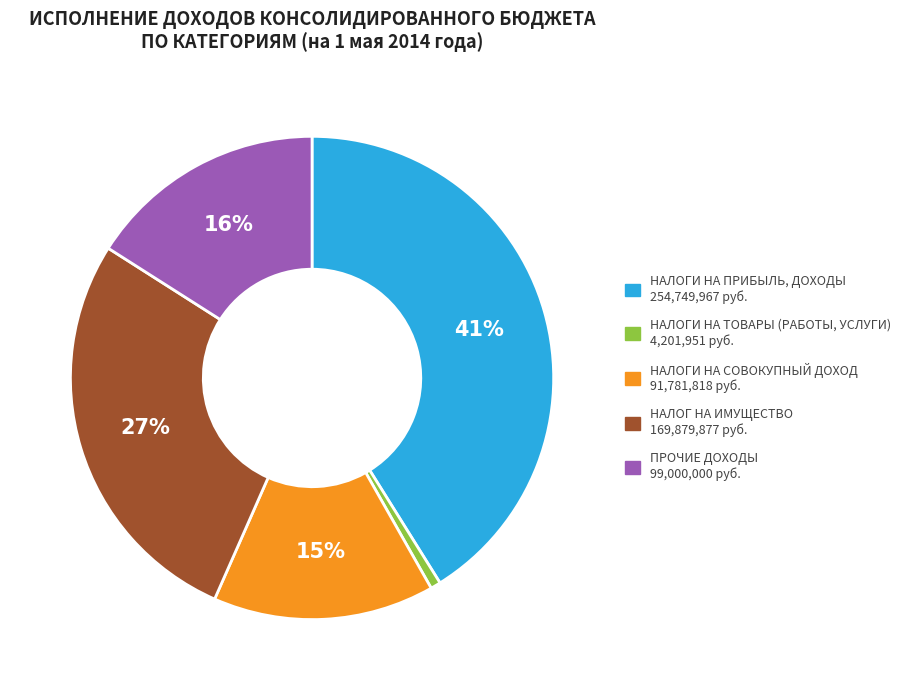

What is the smallest slice in the pie chart?

НАЛОГИ НА ТОВАРЫ (РАБОТЫ, УСЛУГИ)